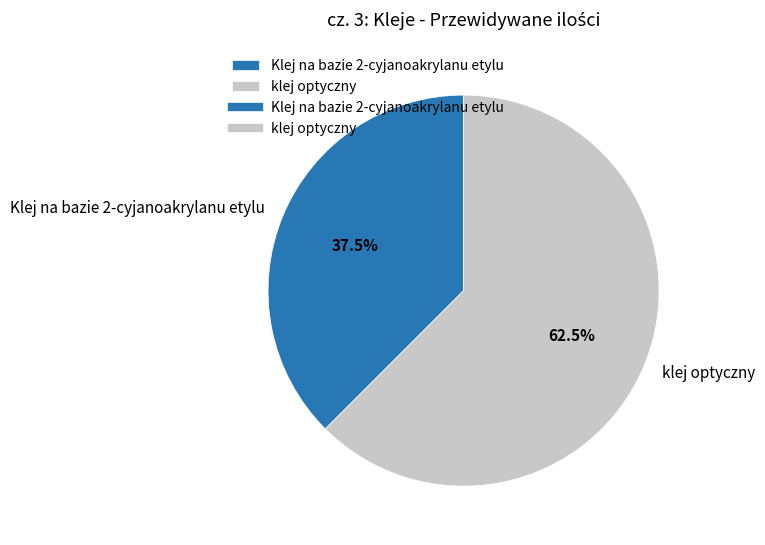

What is the largest slice in the pie chart?

klej optyczny